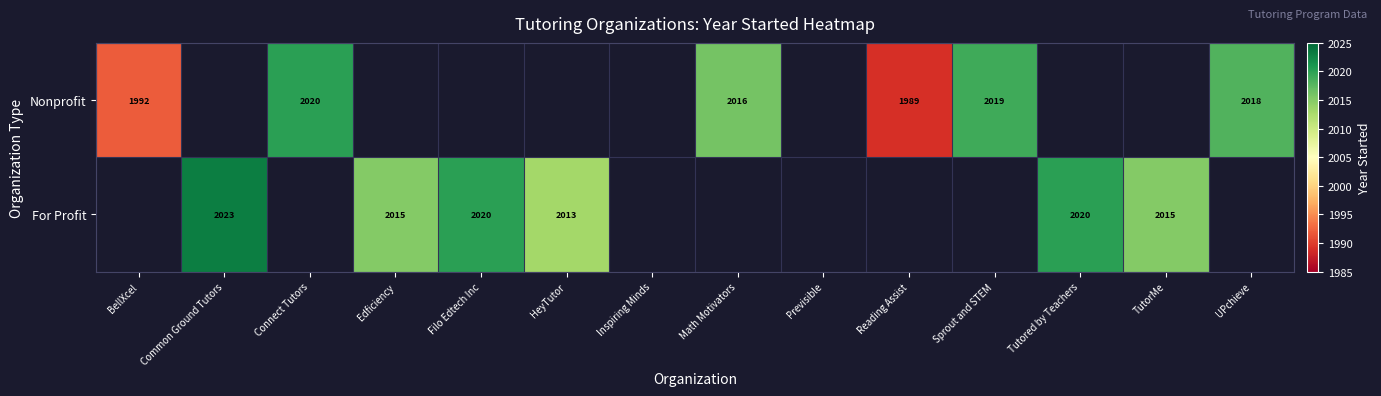

Which has a higher value, Previsible or Common Ground Tutors?

Common Ground Tutors